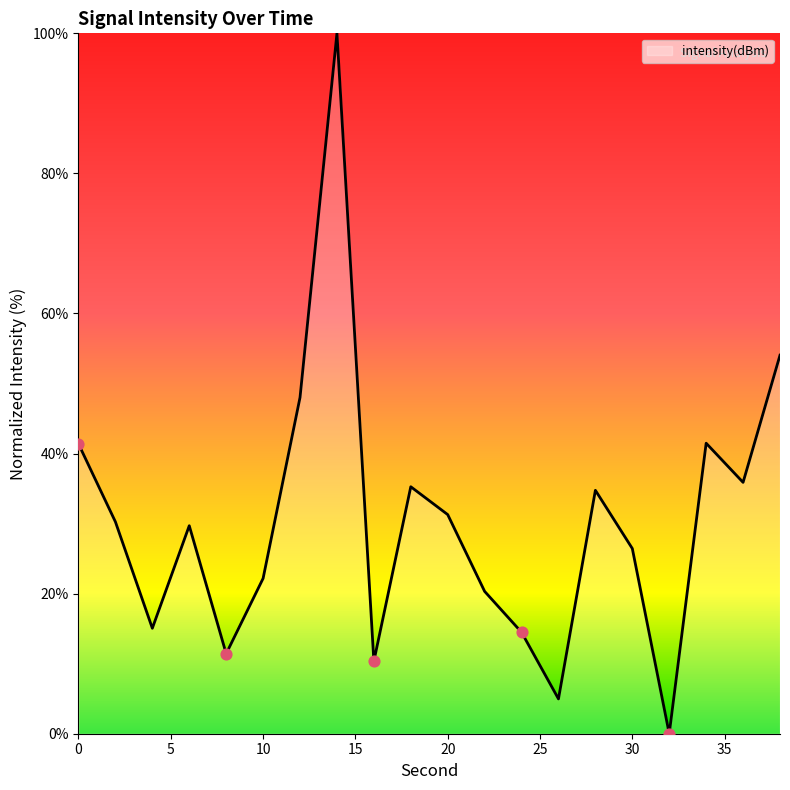

What is the difference between the maximum and minimum values?

100.0